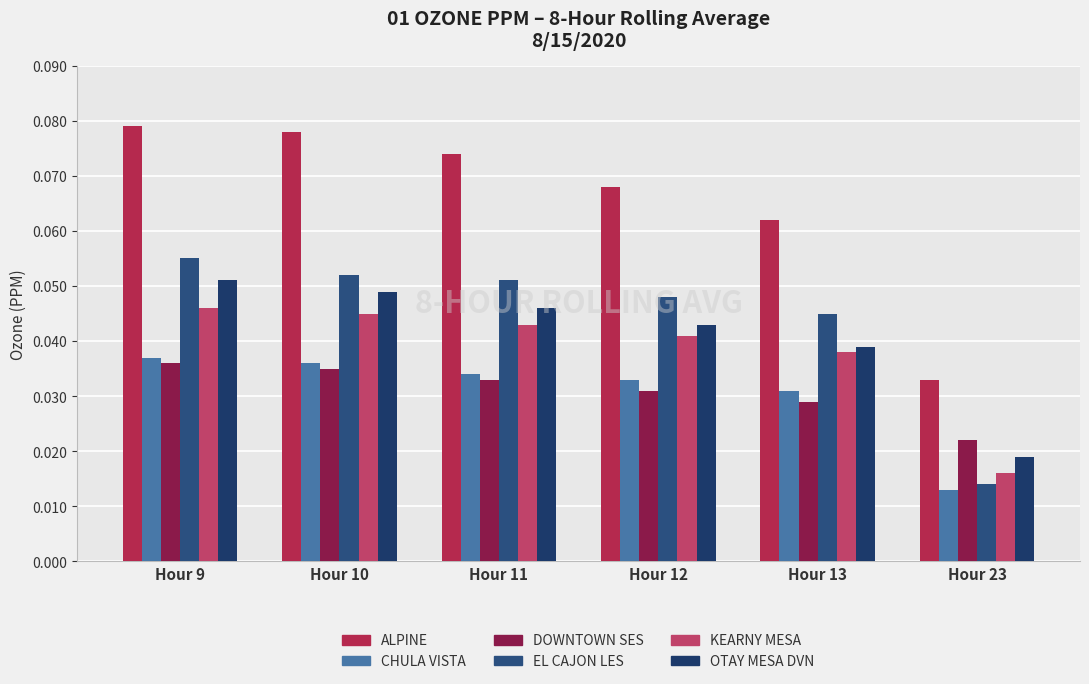

What are all the series names shown in the legend?

ALPINE, CHULA VISTA, DOWNTOWN SES, EL CAJON LES, KEARNY MESA, OTAY MESA DVN